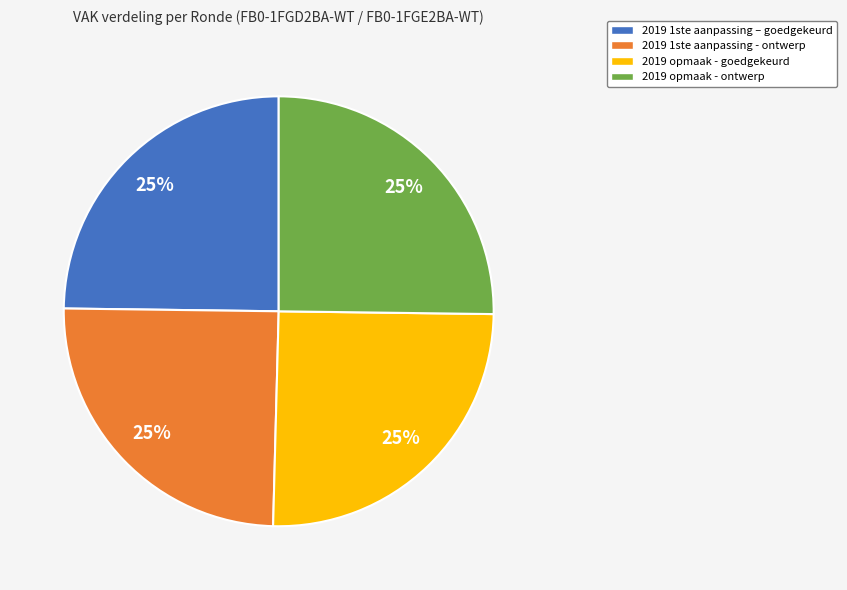

Count the number of slices in the pie.

4